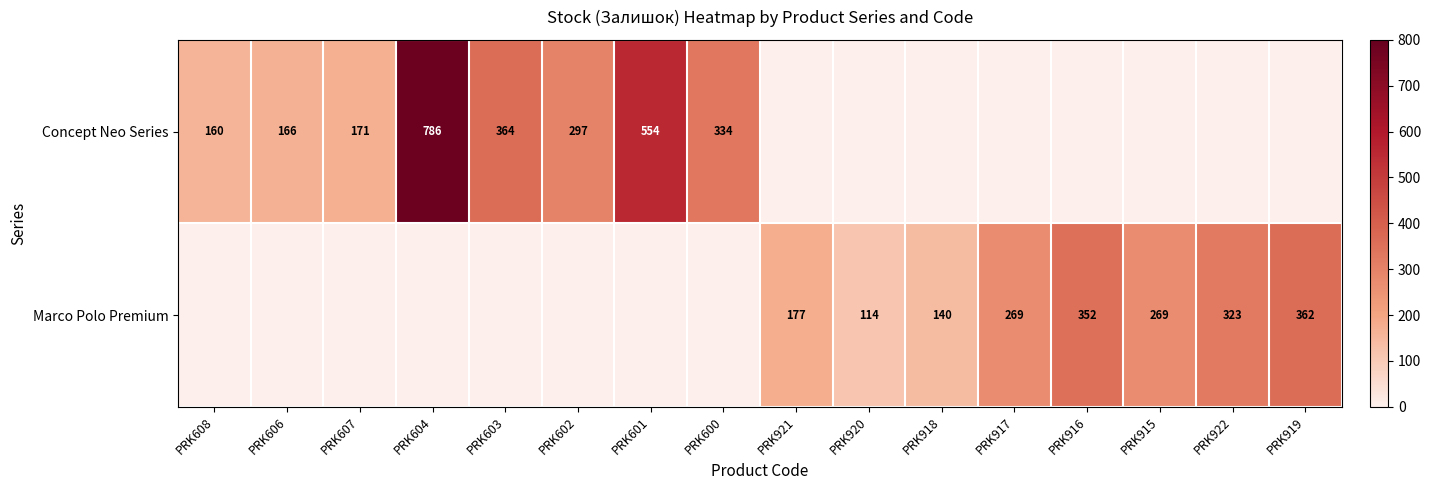

What is the difference between the Marco Polo Premium values at PRK920 and PRK916?

238